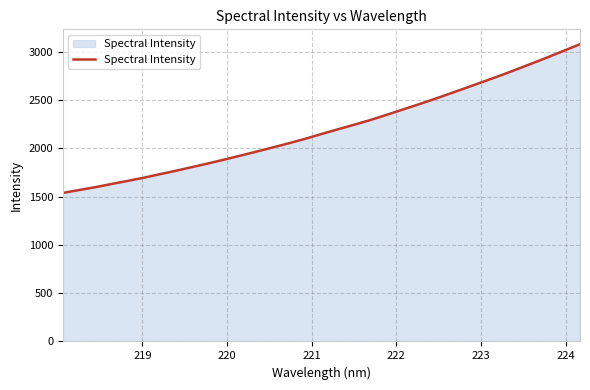

What is the difference between the maximum and minimum values?

1540.7